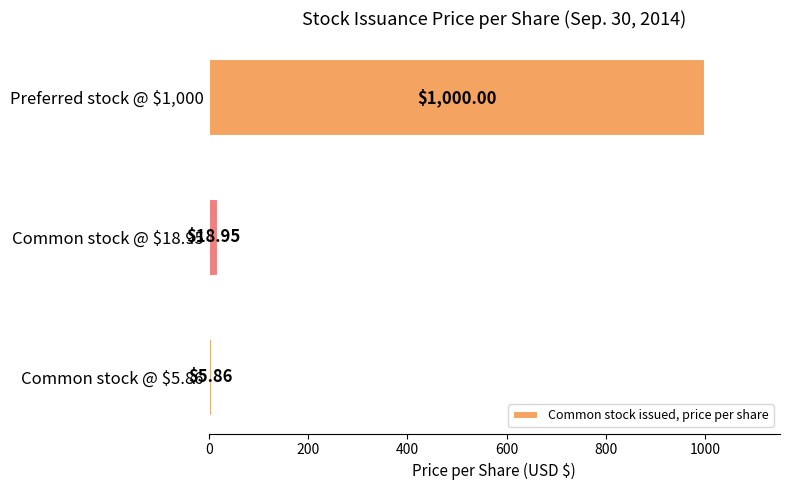

What is the difference between the maximum and minimum values?

994.1